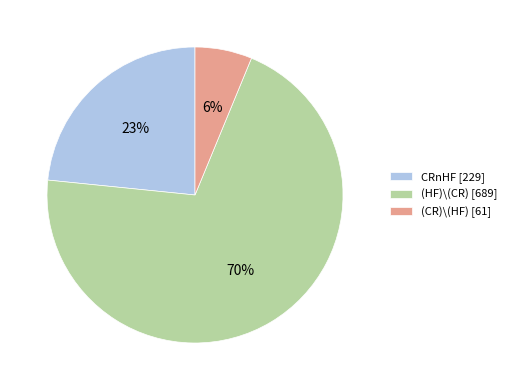

How many segments does this pie chart have?

3